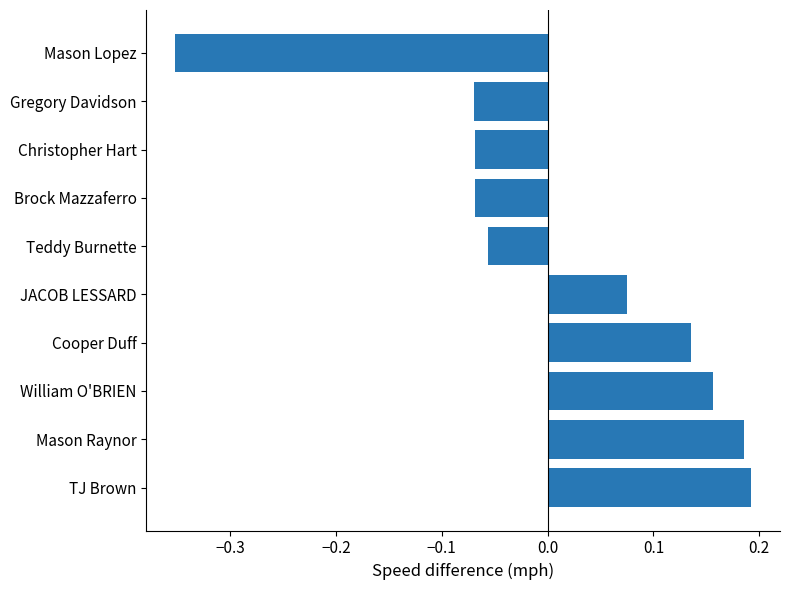

The chart shows a value of 0.3 at Mason Raynor. True or false?

False